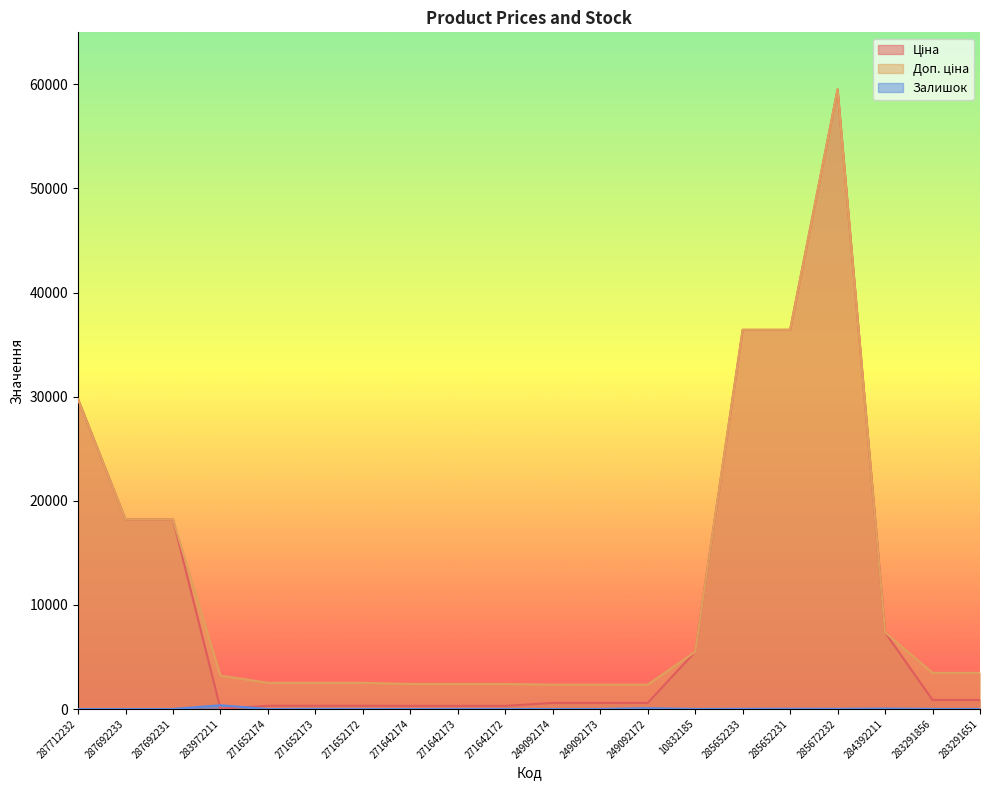

Reading left to right, extract all data points from this chart.

Ціна: 29761.5	18212.0	18212.0	32.0	314.7	314.7	314.7	300.6	300.6	300.6	584.9	584.9	584.9	5497.3	36424.0	36424.0	59523.0	7360.2	868.0	868.0
Доп. ціна: 29761.5	18212.0	18212.0	3205.0	2517.5	2517.5	2517.5	2405.2	2405.2	2405.2	2339.7	2339.7	2339.7	5497.3	36424.0	36424.0	59523.0	7360.2	3472.1	3472.1
Залишок: 0.0	0.0	0.0	360.0	0.0	14.0	6.0	0.0	9.0	6.0	0.0	8.0	78.0	7.0	15.0	24.0	17.0	45.0	9.0	7.0